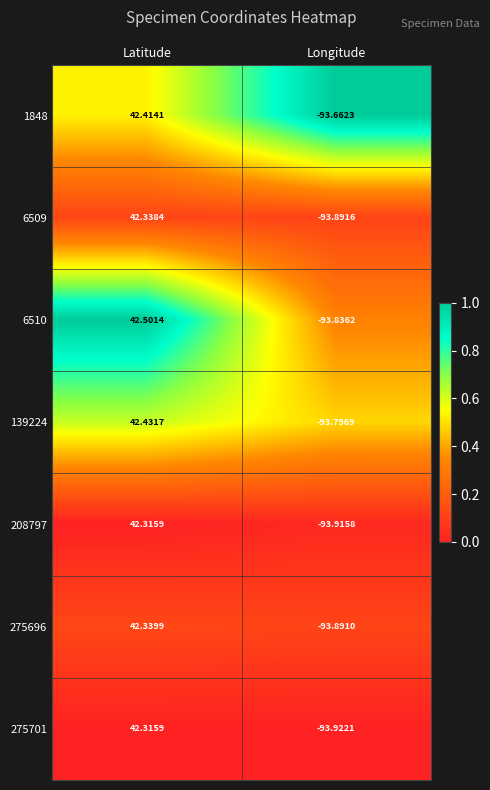

At which category does the chart reach its minimum across all series?

Longitude